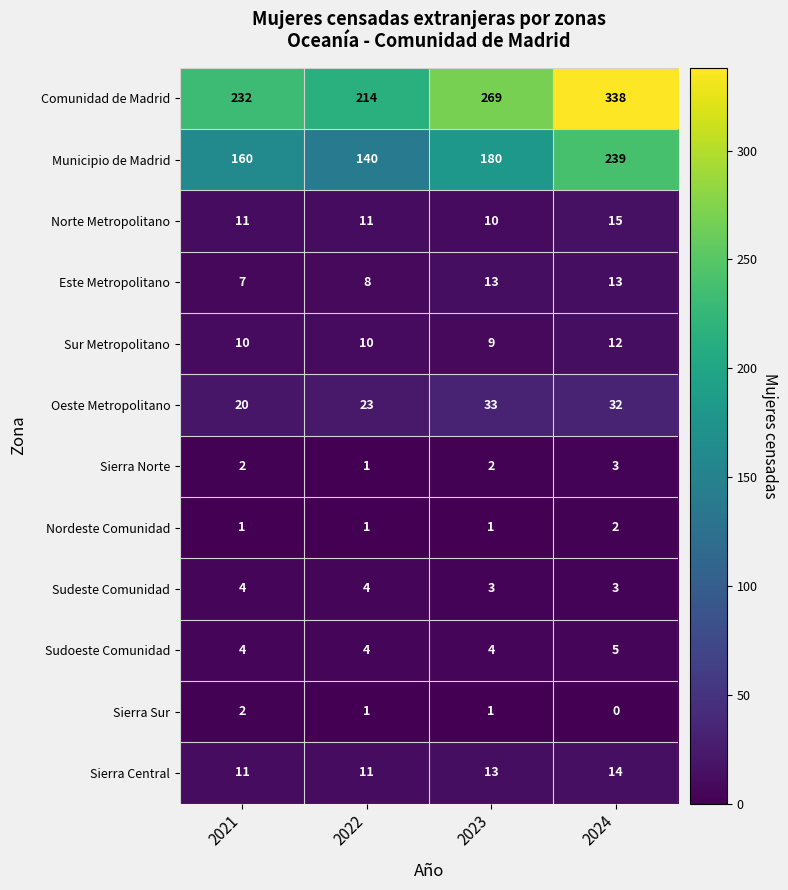

The Municipio de Madrid series shows 264 at 2023. True or false?

False